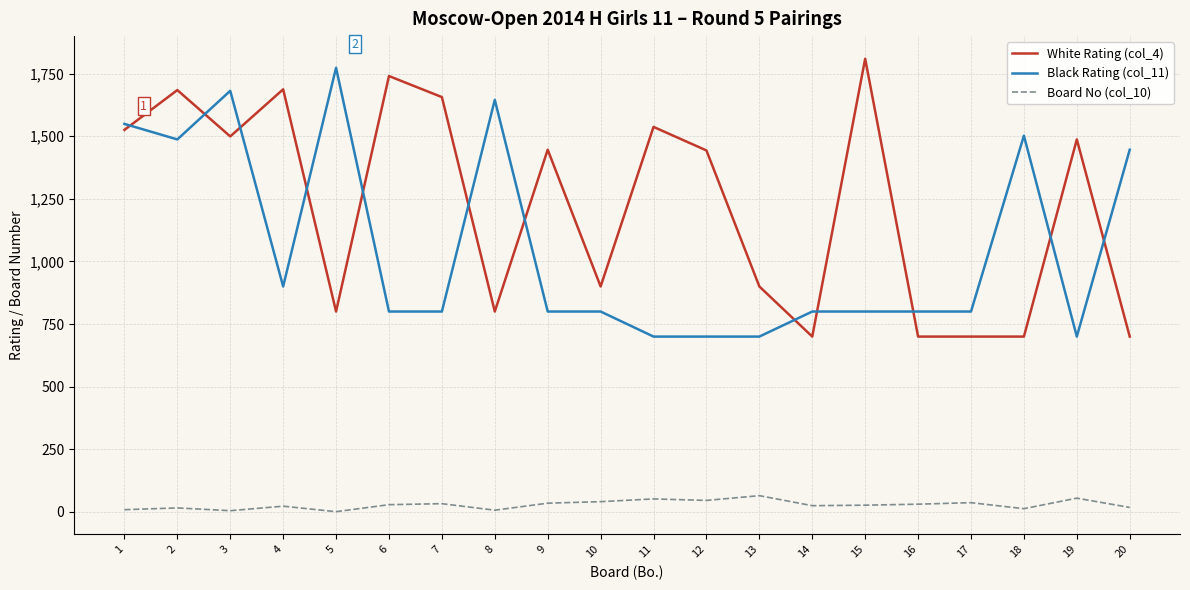

True or false: Board No (col_10) and Black Rating (col_11) intersect in this chart.

False